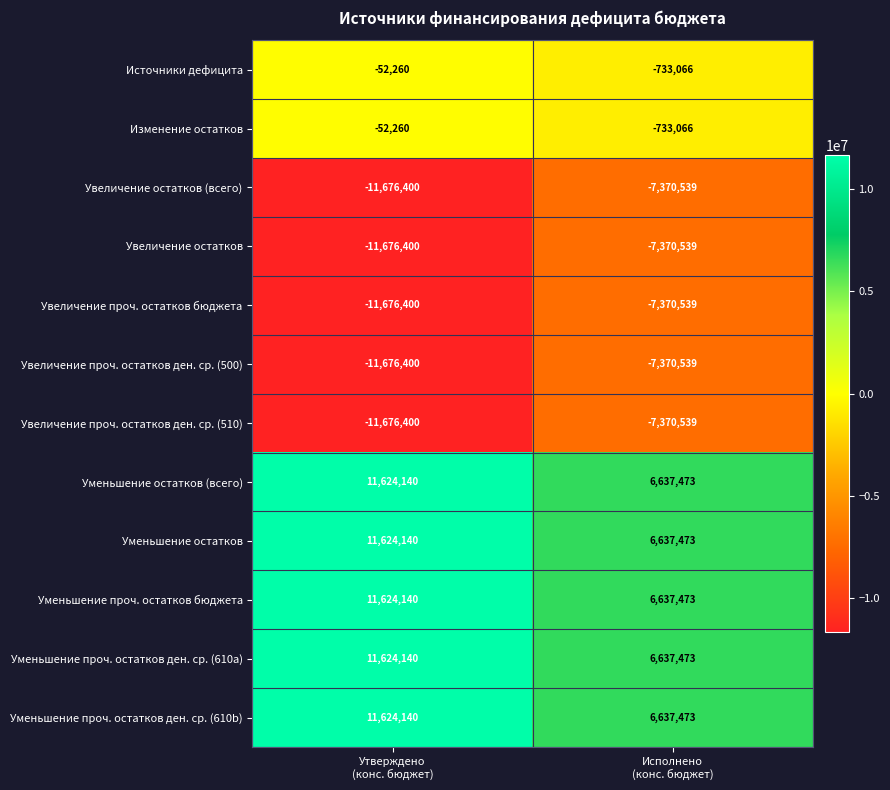

What is the minimum value shown in the chart?

-11676400